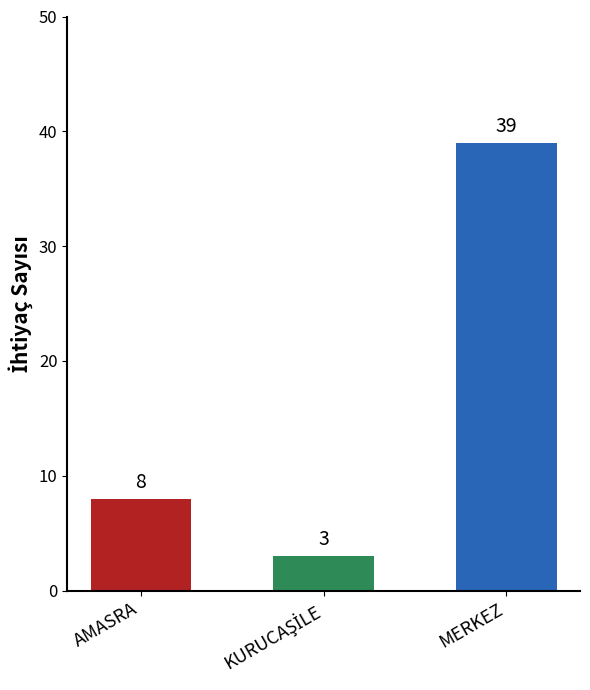

What is the label of the 1st bar from the right?

MERKEZ